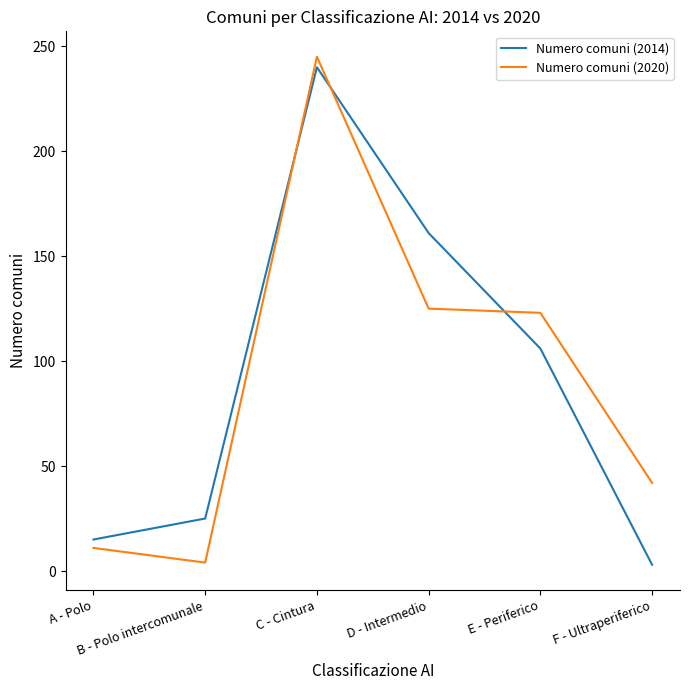

Reading right to left, what are all the values shown in this chart?

Numero comuni (2014): 3	106	161	240	25	15
Numero comuni (2020): 42	123	125	245	4	11